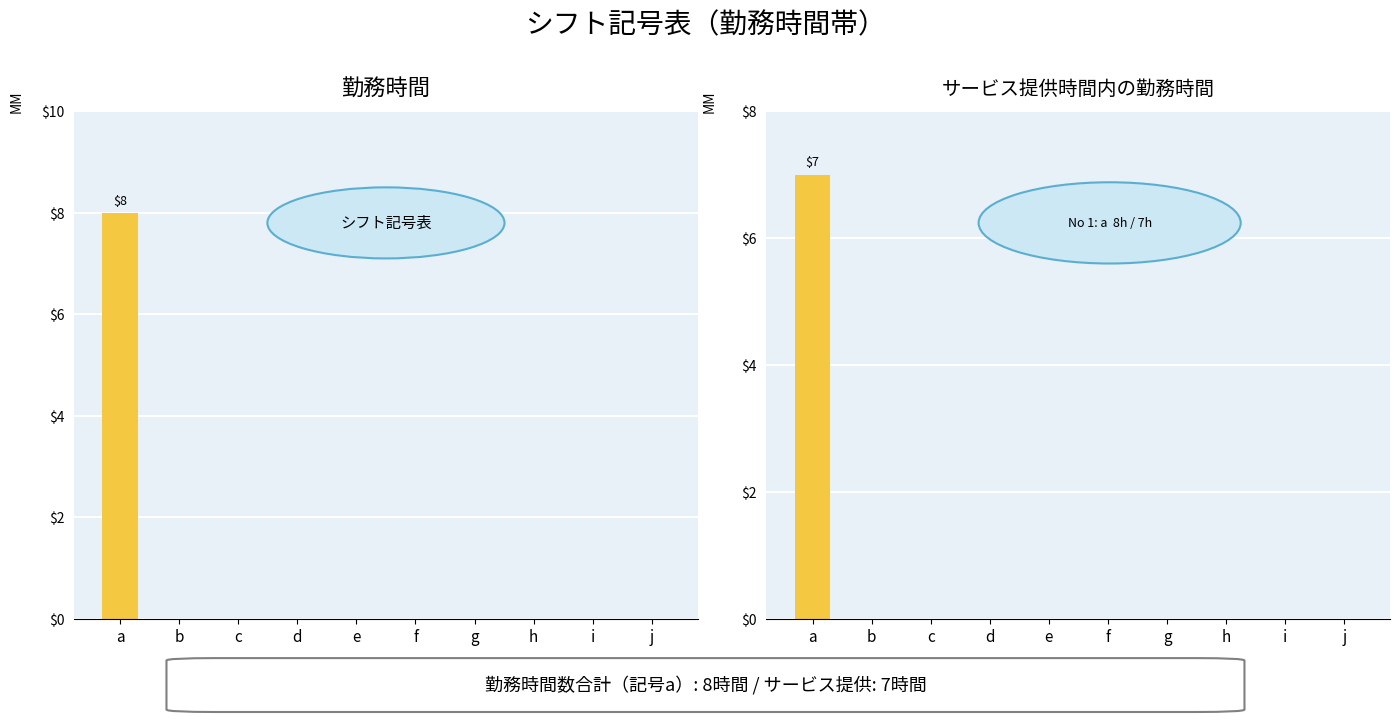

At how many categories does at least one series exceed 3?

1